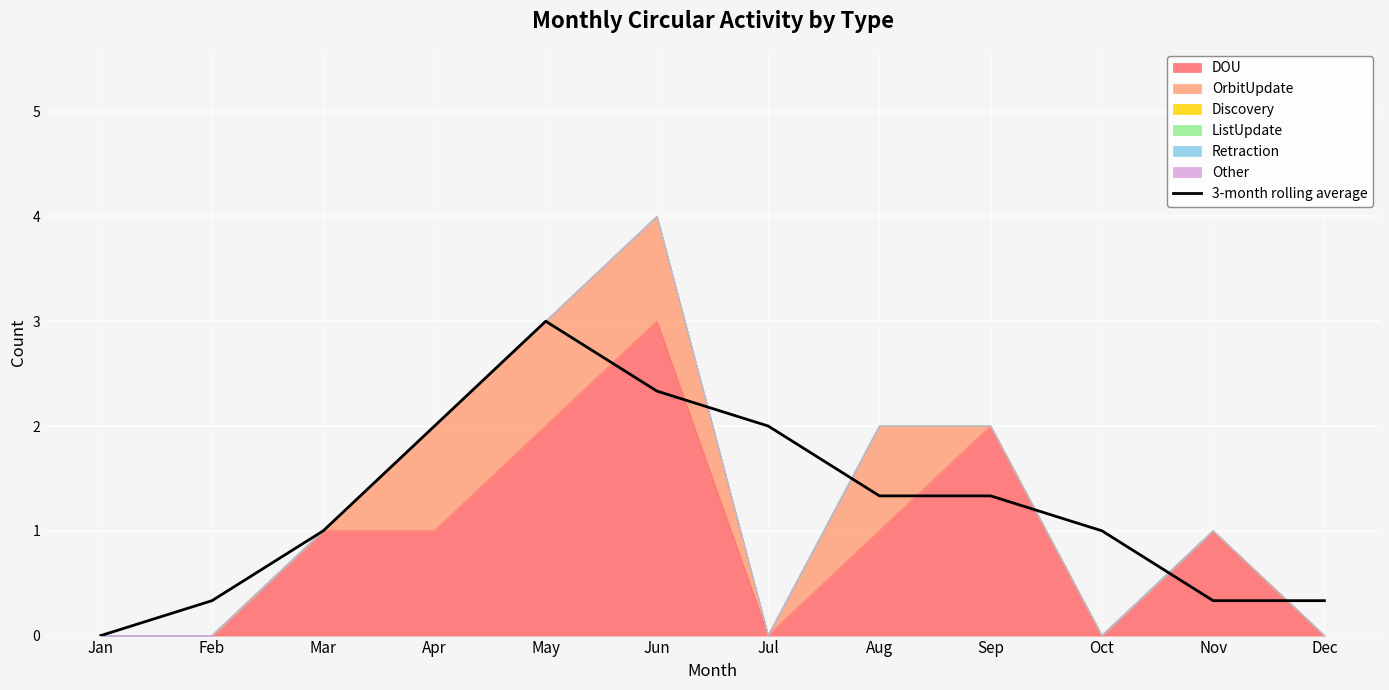

Reading right to left, transcribe all the data shown in this chart.

Dec=0.3	Nov=0.3	Oct=1.0	Sep=1.3	Aug=1.3	Jul=2.0	Jun=2.3	May=3.0	Apr=2.0	Mar=1.0	Feb=0.3	Jan=0.0